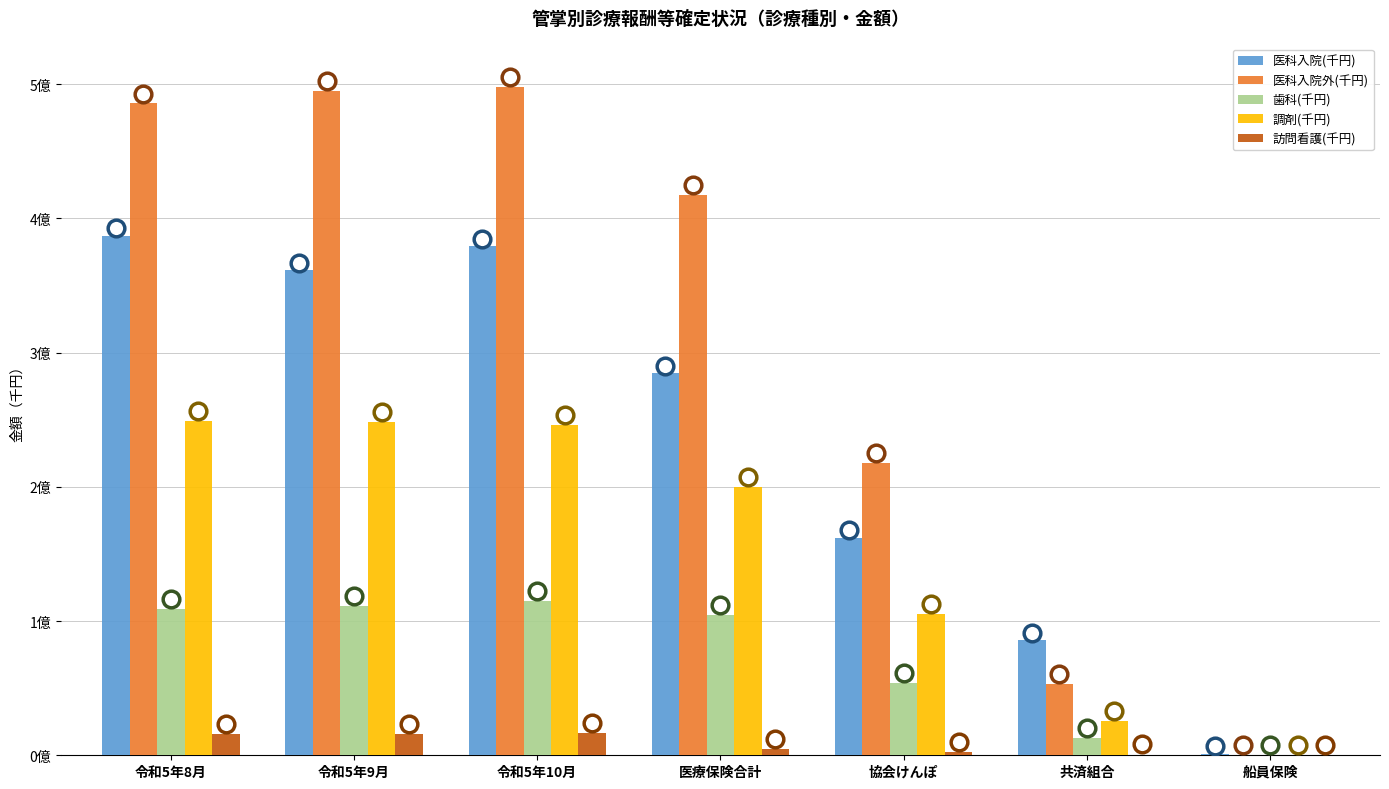

What are all the series names shown in the legend?

医科入院(千円), 医科入院外(千円), 歯科(千円), 調剤(千円), 訪問看護(千円)